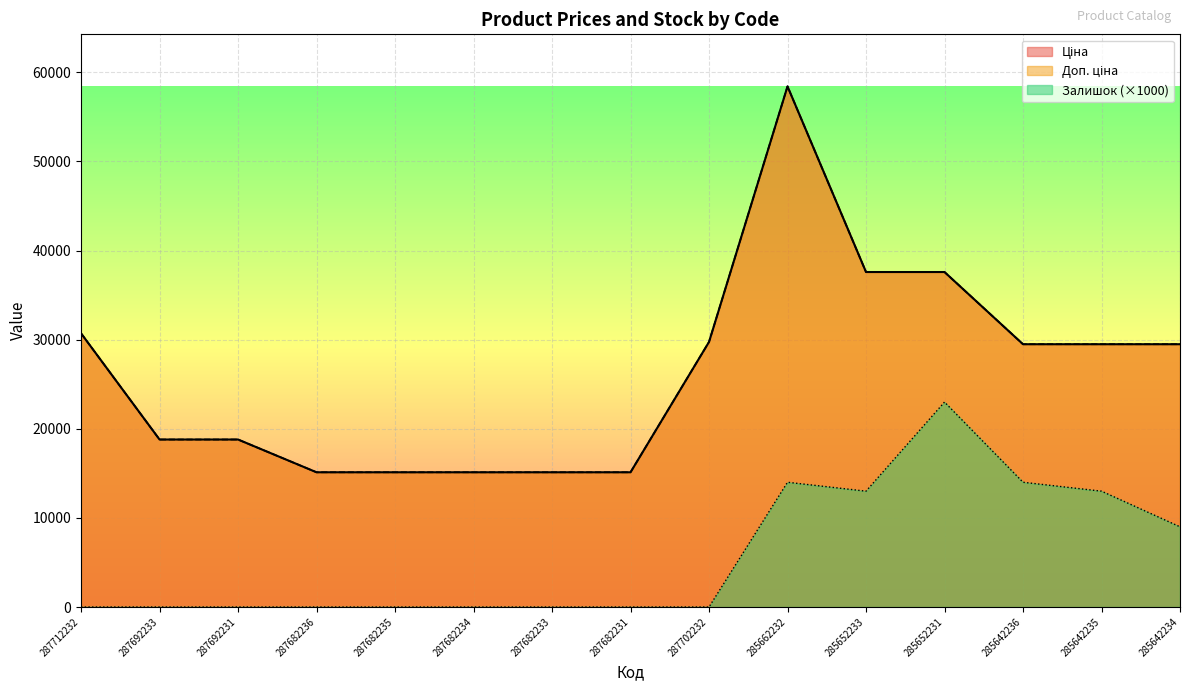

What is the total value across all series at 287682233?

30240.0